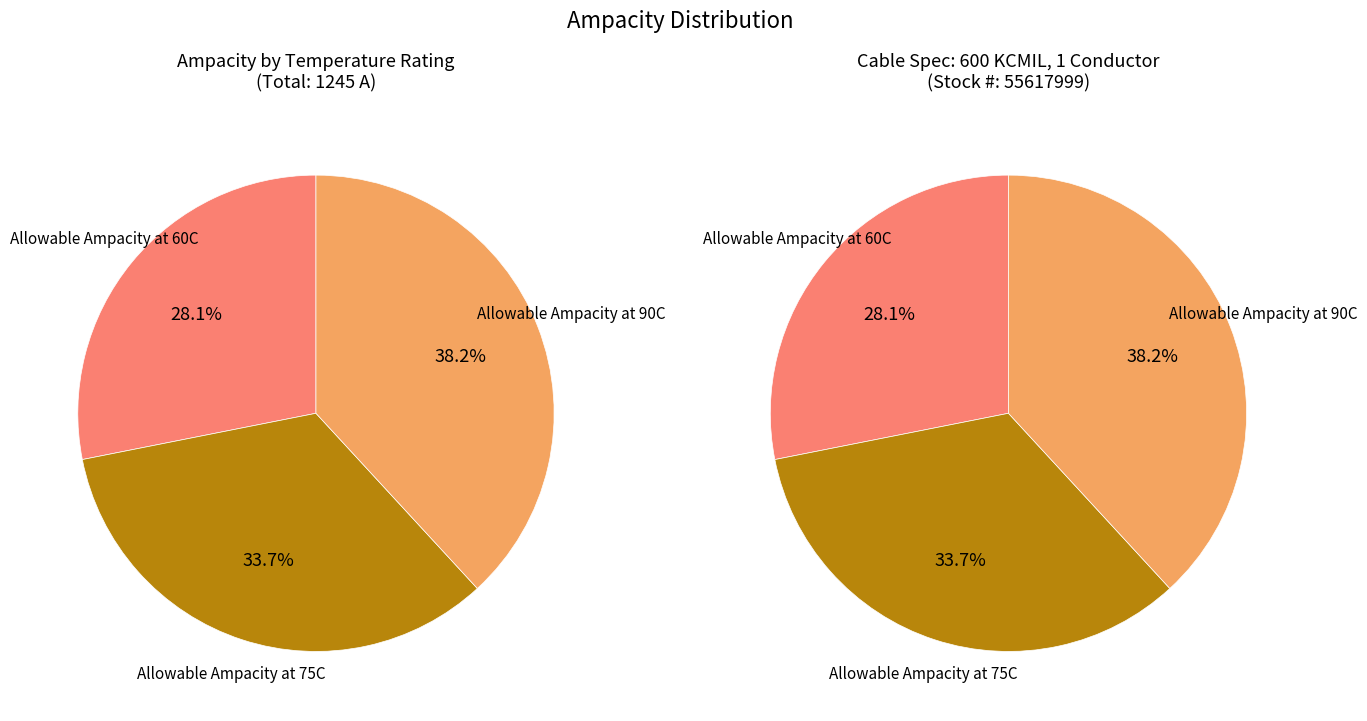

To the nearest percent, what is the difference between the largest and smallest slice percentages?

10%